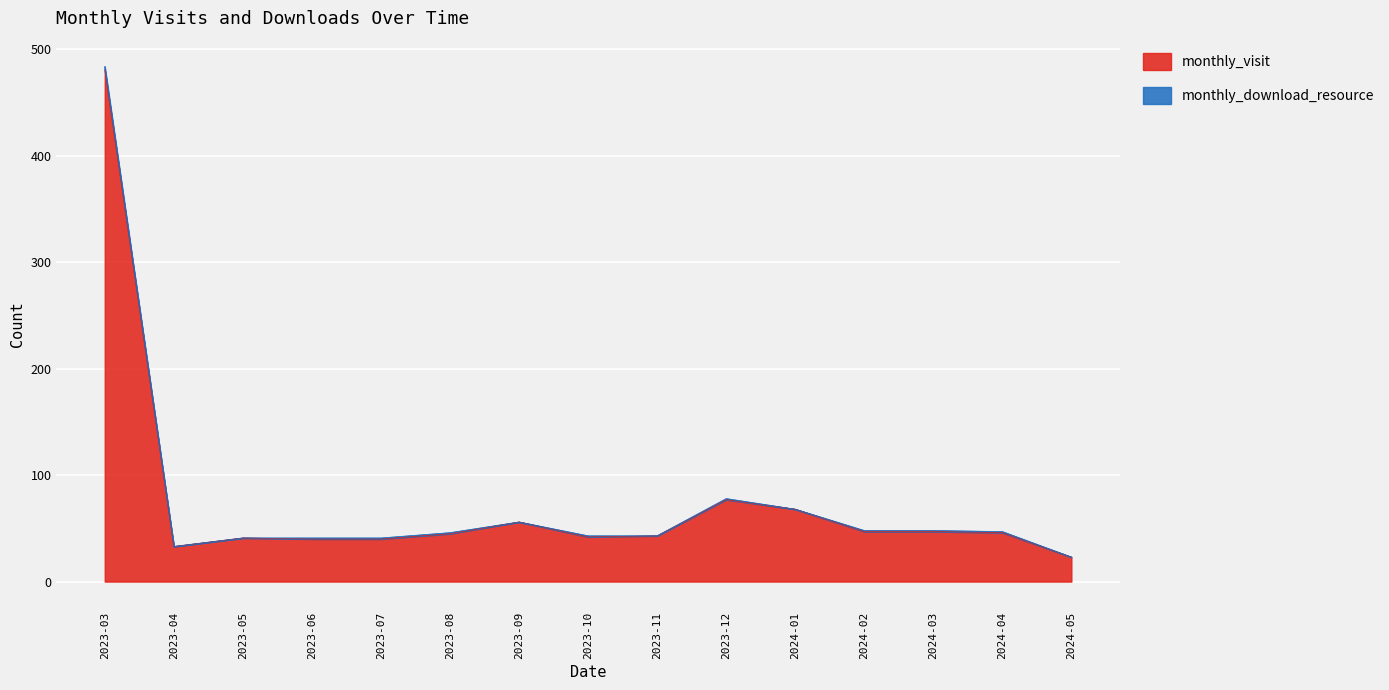

At which label does the data first exceed 45?

2023-03